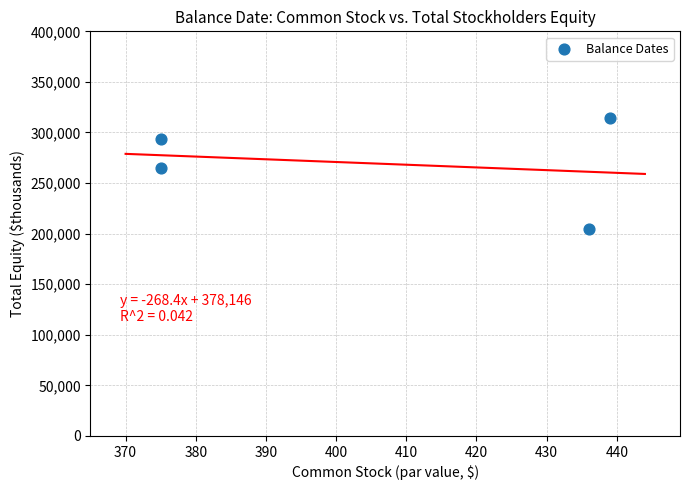

What Y value in the scatter plot is closest to 259414?

264556